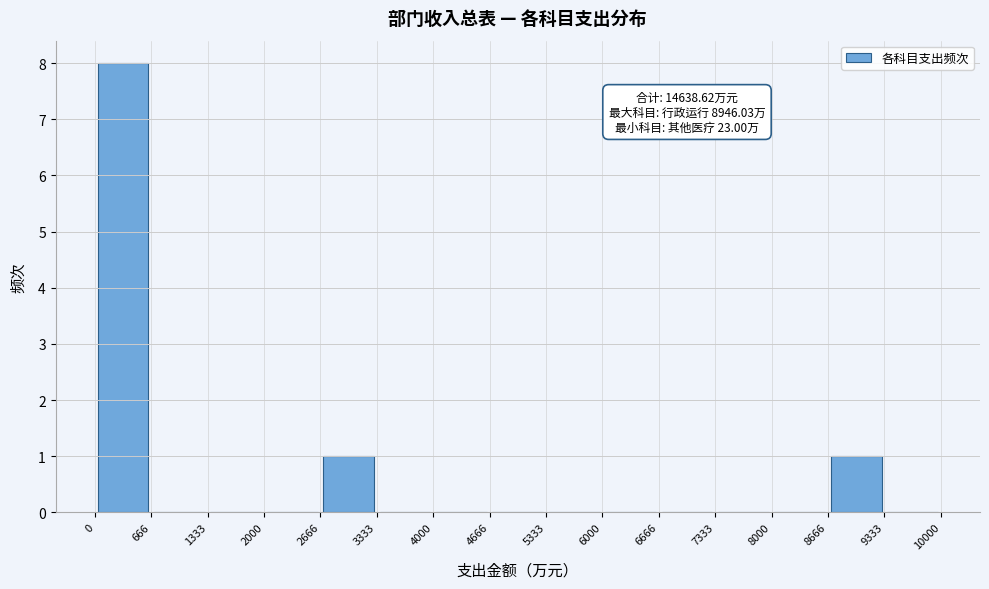

Over which range of the x-axis is the bar tallest?

0 to 666